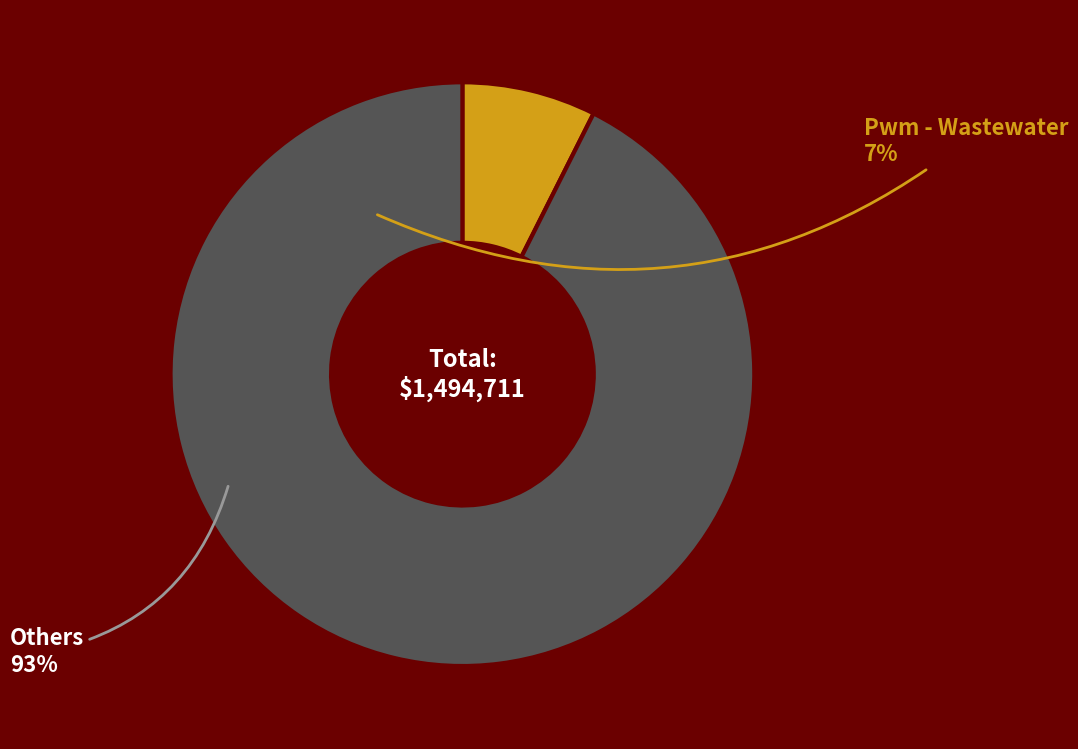

Is there a majority slice in this chart?

Yes